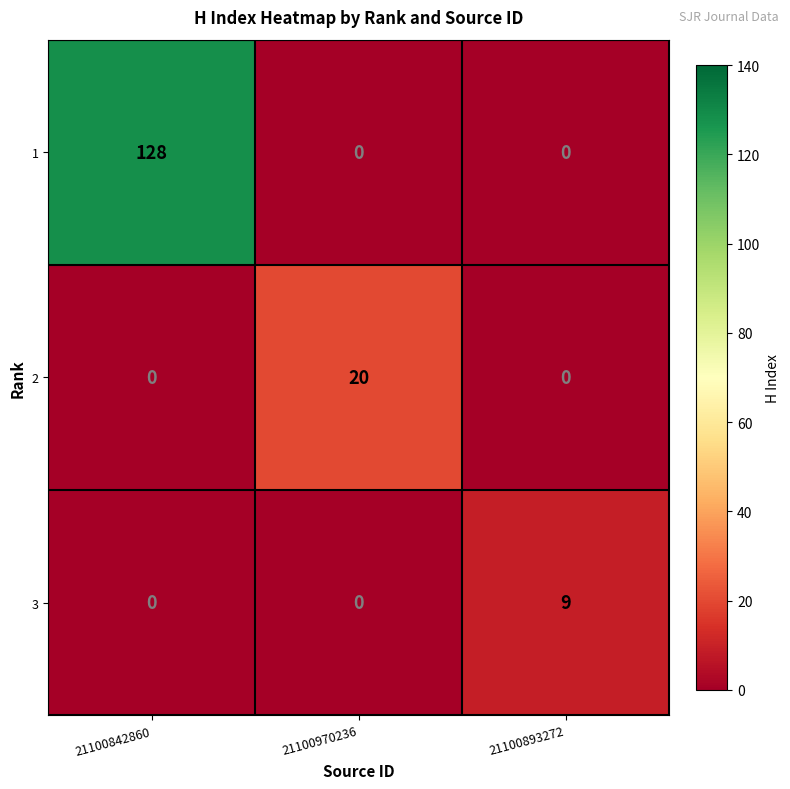

What is the sum of the 1 values at 21100842860 and 21100893272?

128